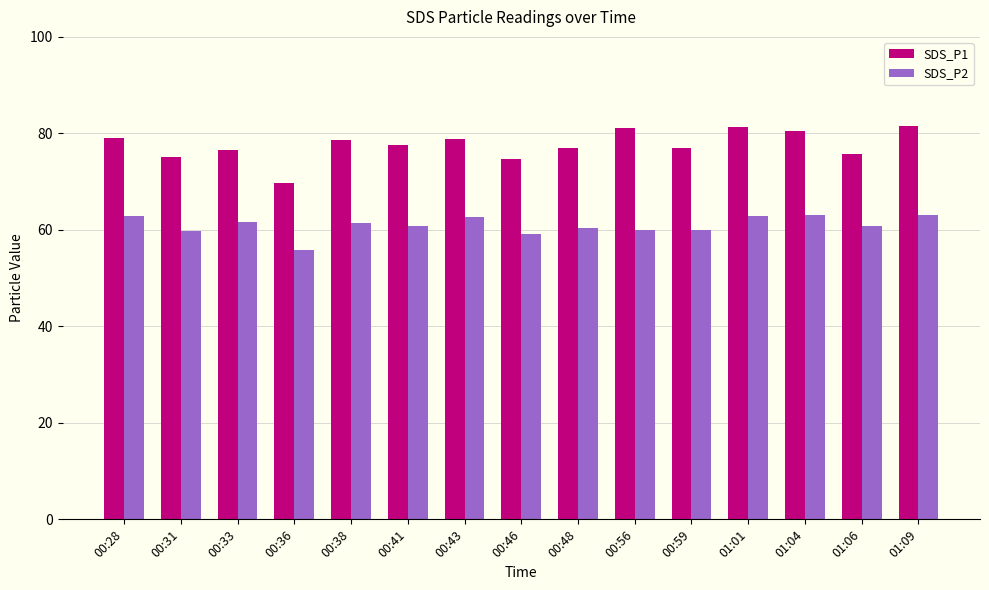

How many distinct data groups are displayed?

2